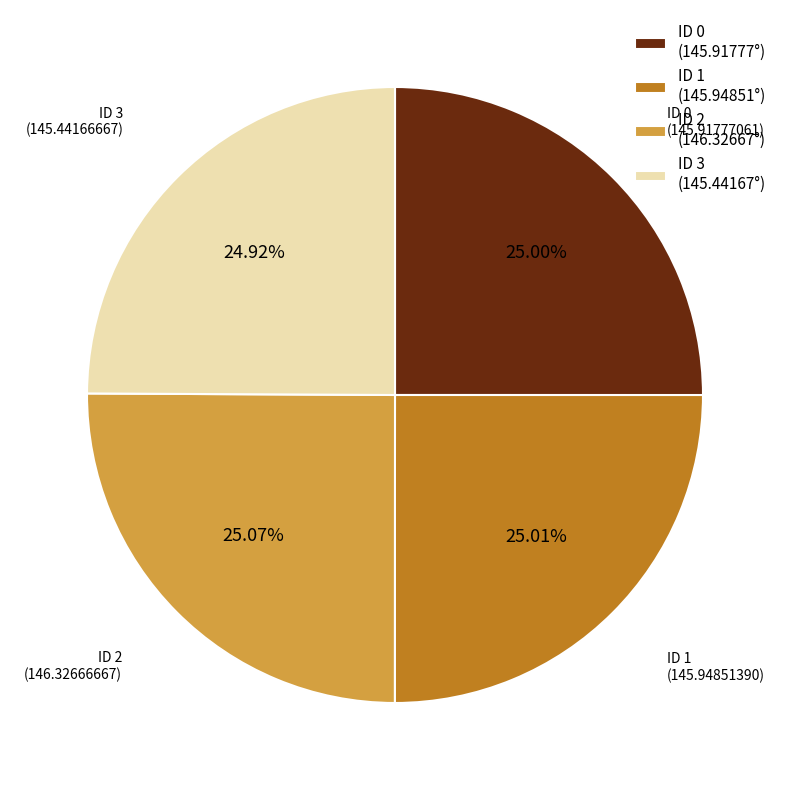

What is the ratio of the value at ID 0 (145.91777°) to the value at ID 2 (146.32667°)?

1.0